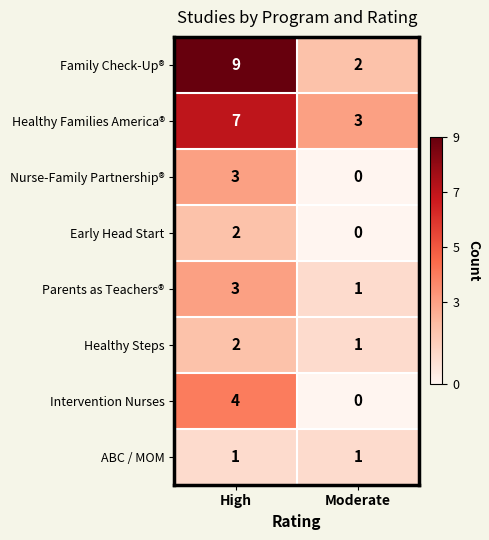

Reading left to right, extract all data points from this chart.

Family Check-Up®: High=9	Moderate=2
Healthy Families America®: High=7	Moderate=3
Nurse-Family Partnership®: High=3	Moderate=0
Early Head Start: High=2	Moderate=0
Parents as Teachers®: High=3	Moderate=1
Healthy Steps: High=2	Moderate=1
Intervention Nurses: High=4	Moderate=0
ABC / MOM: High=1	Moderate=1